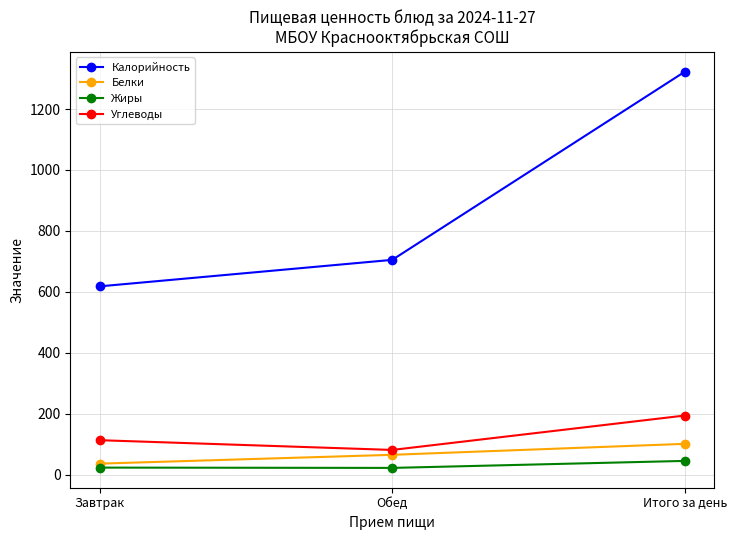

What is the lowest value of the Жиры series?

22